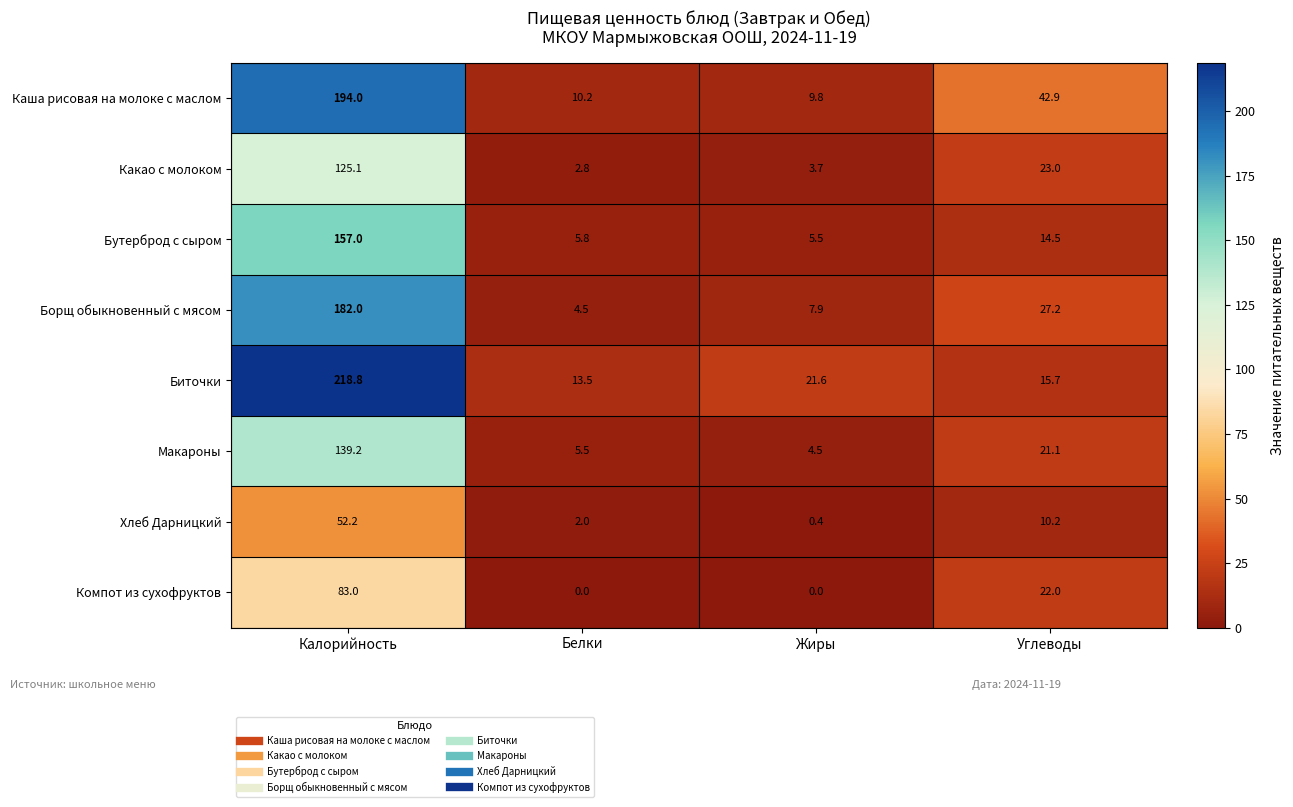

List the series in order of their peak value, lowest first.

Хлеб Дарницкий, Компот из сухофруктов, Какао с молоком, Макароны, Бутерброд с сыром, Борщ обыкновенный с мясом, Каша рисовая на молоке с маслом, Биточки